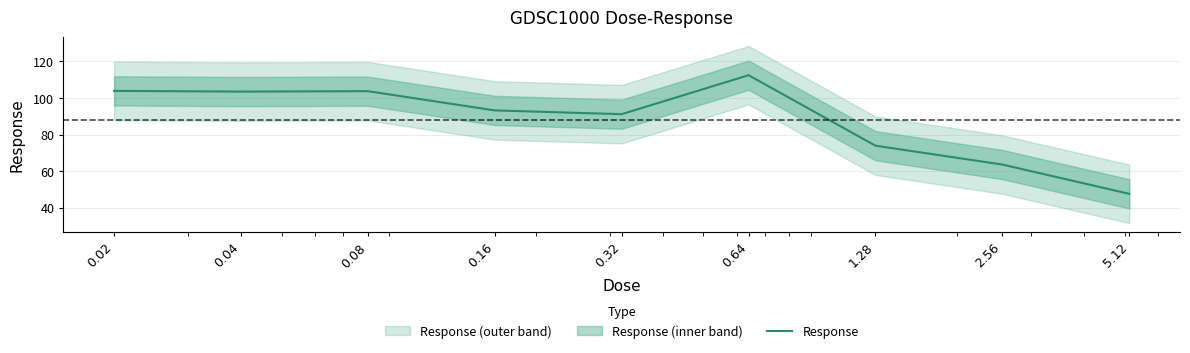

Rank the categories by value from highest to lowest.

0.64, 0.02, 0.08, 0.04, 0.16, 0.32, 1.28, 2.56, 5.12